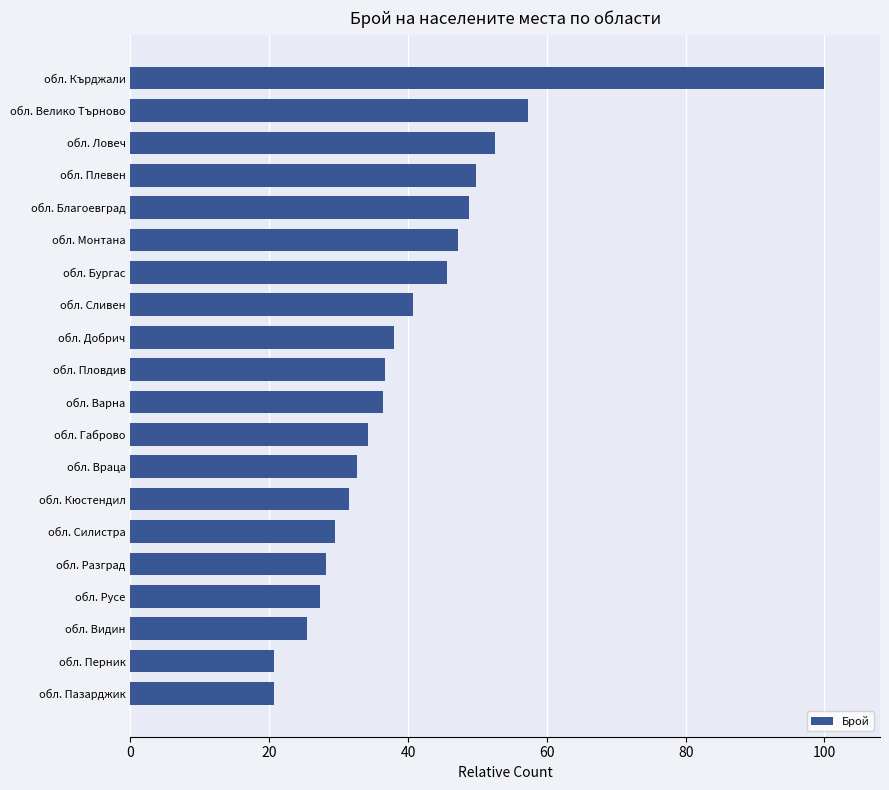

What is the sum of all values?

803.0